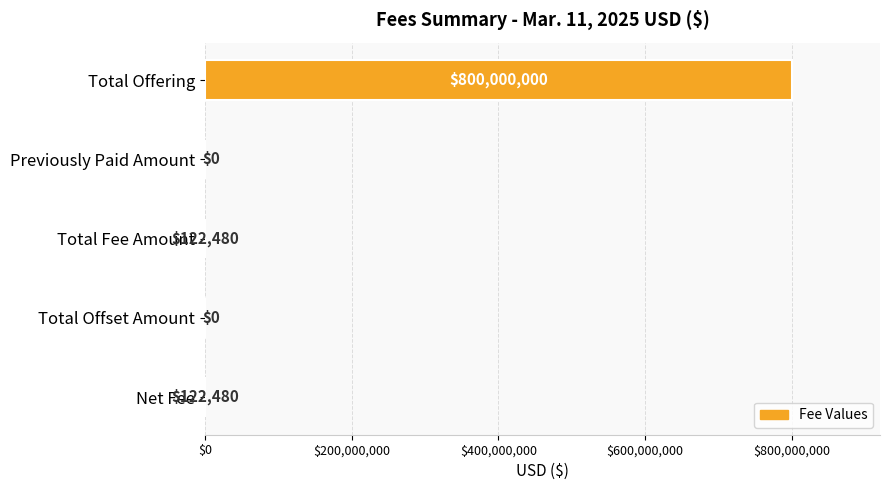

Reading top to bottom, extract all data points from this chart.

Total Offering=800000000	Previously Paid Amount=0	Total Fee Amount=122480	Total Offset Amount=0	Net Fee=122480